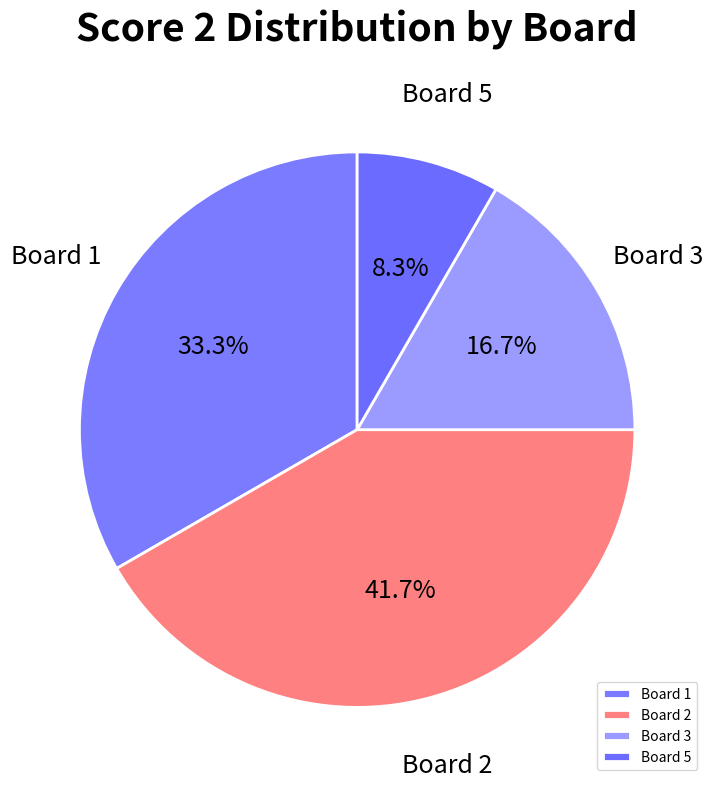

Between Board 5 and Board 3, which is larger?

Board 3